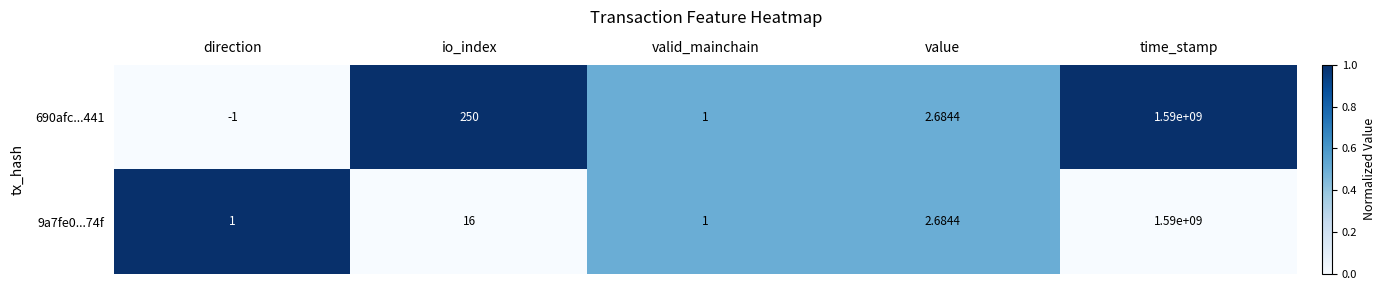

At which label is 9a7fe0...74f closest to 795000000?

io_index